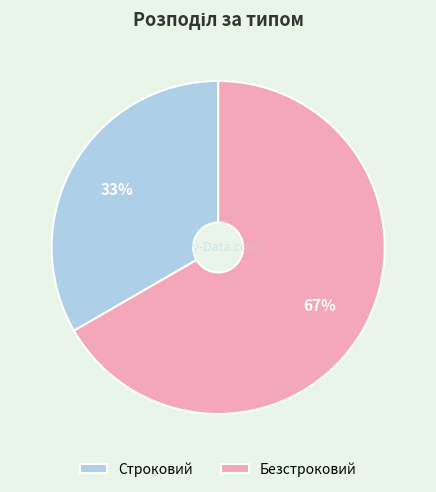

Approximately how many times larger is the value at Строковий compared to Безстроковий?

0.5